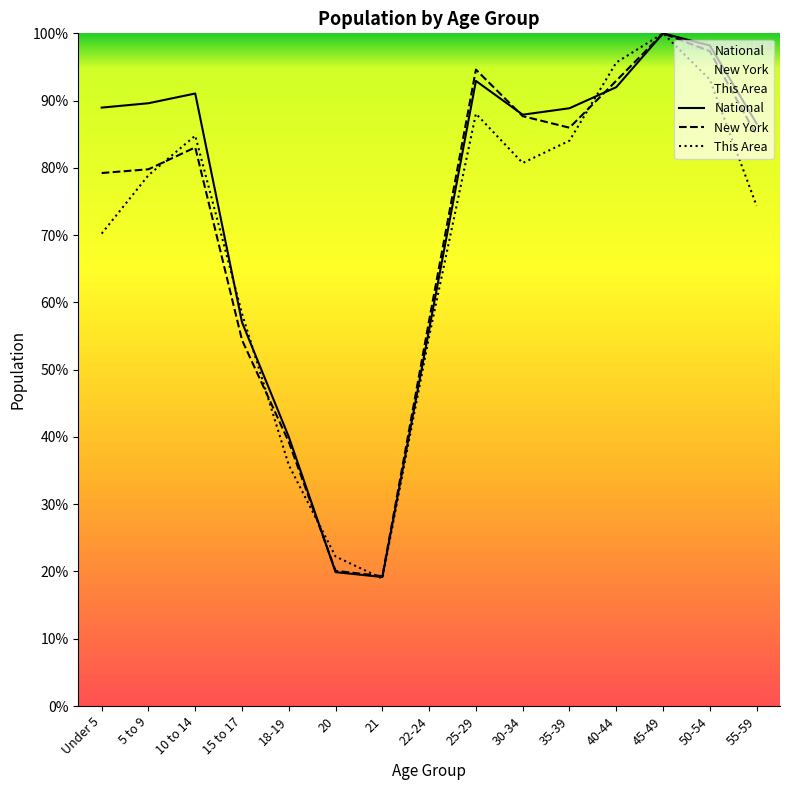

What is the approximate value of National at 22-24?

56.0